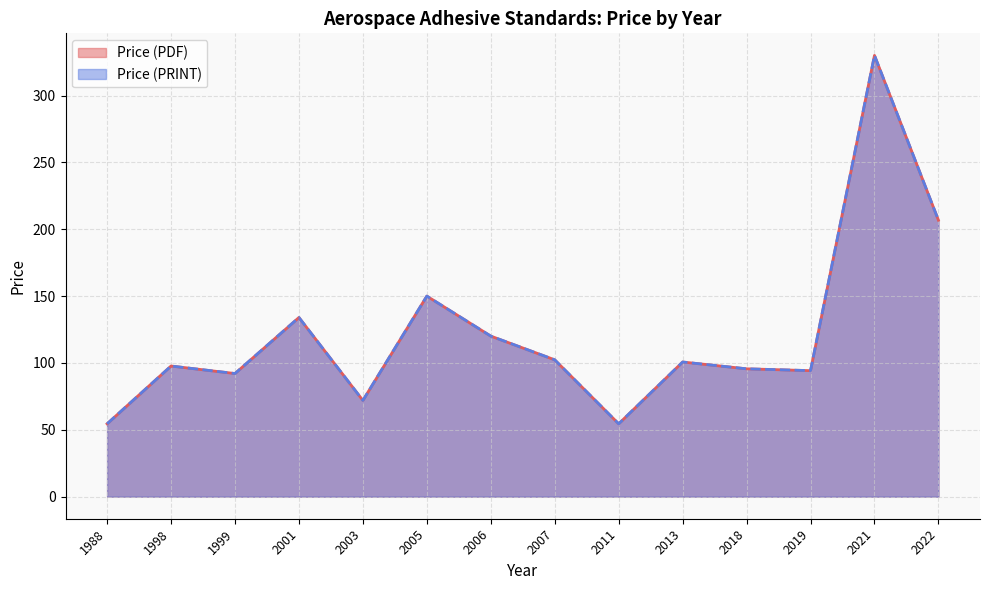

Does the chart display data point markers on the line(s)?

No